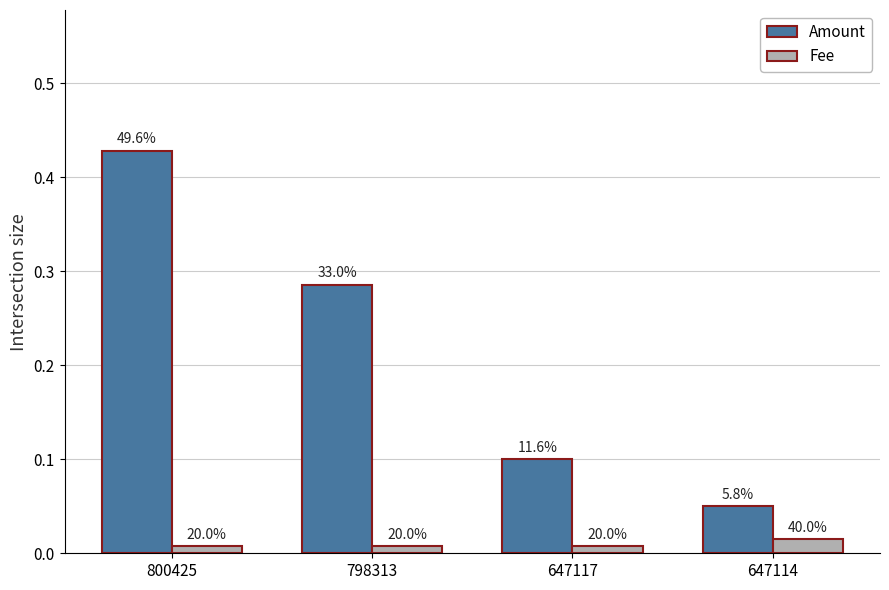

Reading right to left, extract all data points from this chart.

Amount: 647114=0.1	647117=0.1	798313=0.3	800425=0.4
Fee: 647114=0.0	647117=0.0	798313=0.0	800425=0.0